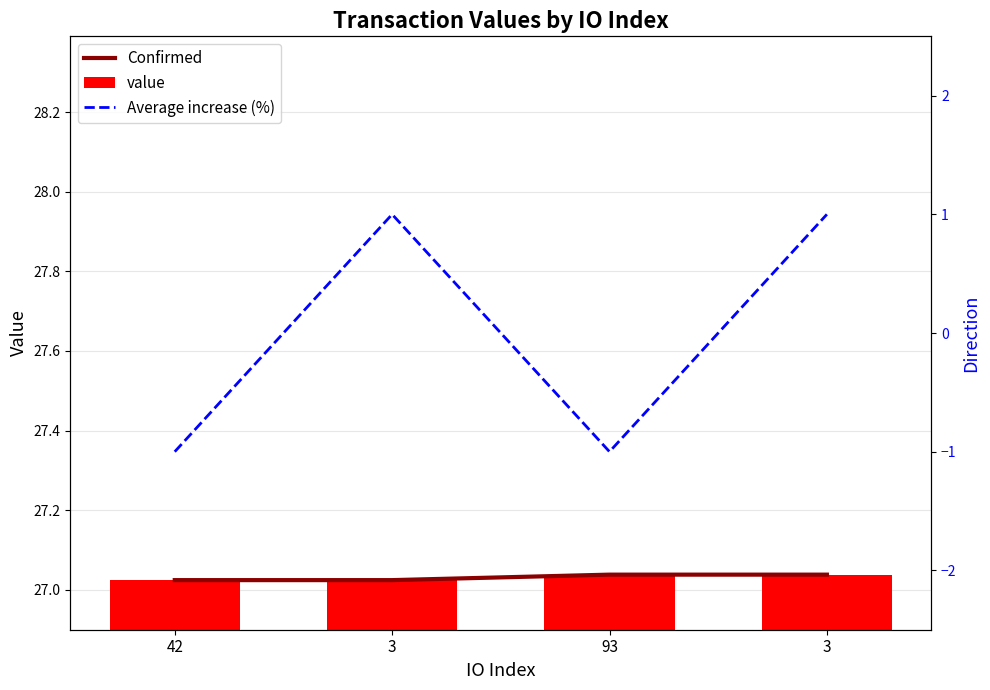

What value does the Average increase (%) series have at 93?

-1.0